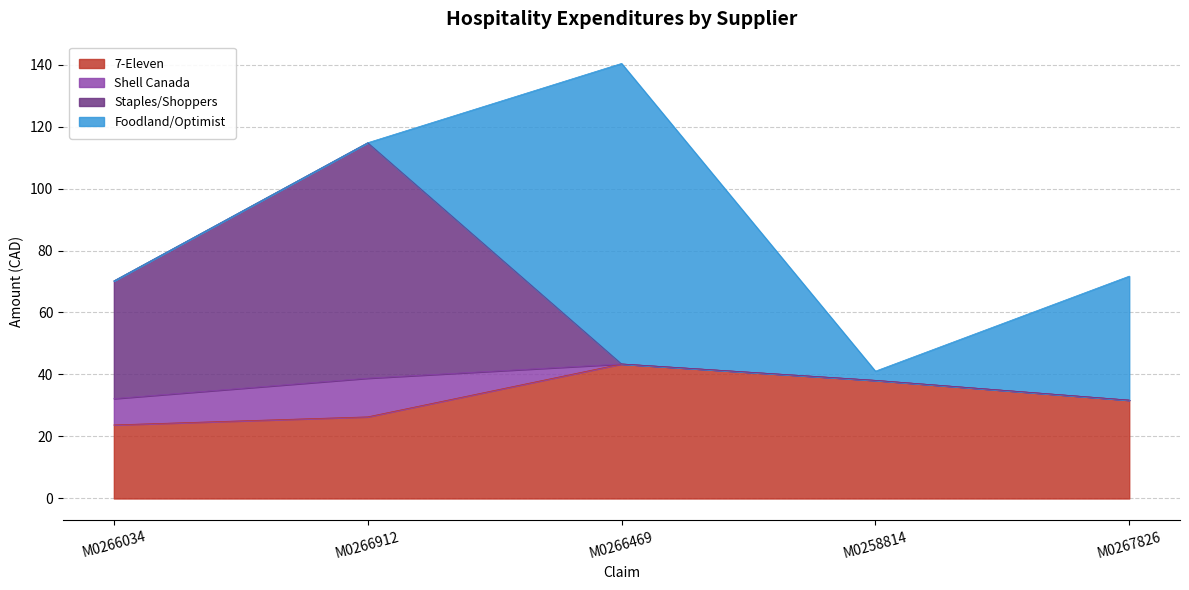

True or false: 7-Eleven and Staples/Shoppers intersect in this chart.

False